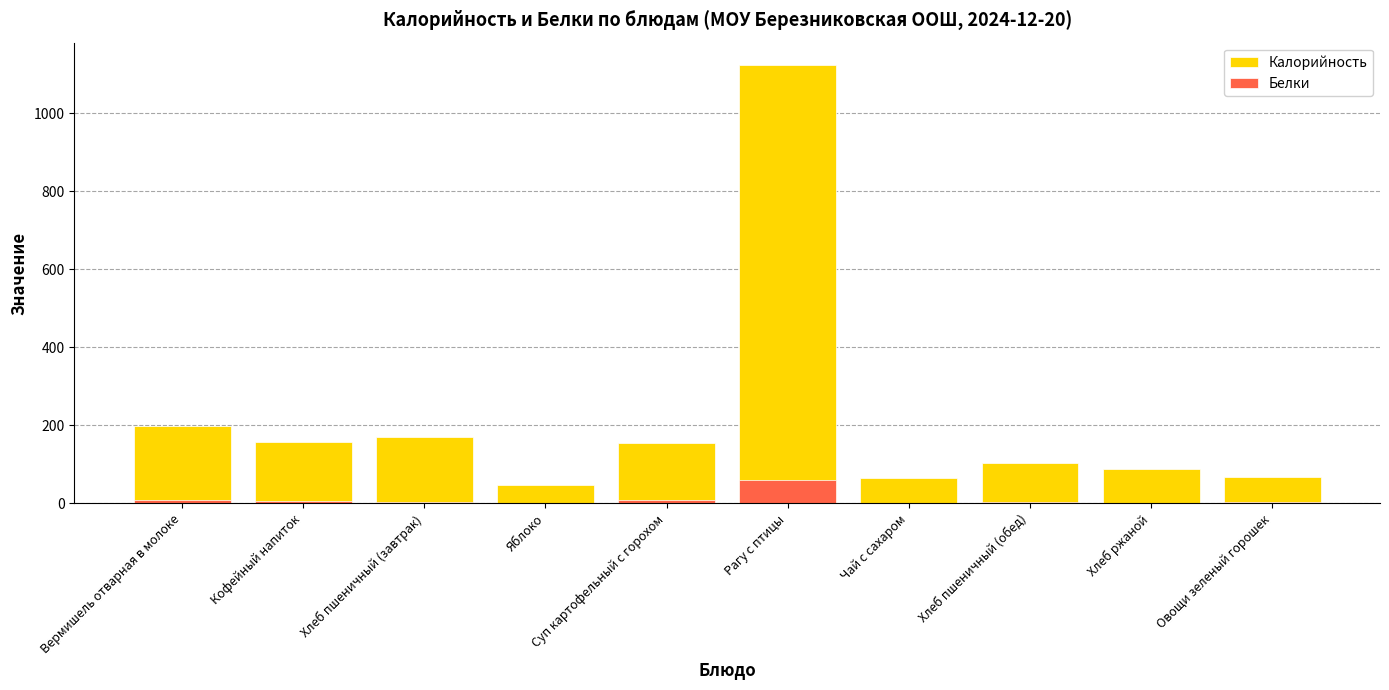

Reading left to right, list all the values displayed in this chart.

Калорийность: Вермишель отварная в молоке=198	Кофейный напиток=158	Хлеб пшеничный (завтрак)=170	Яблоко=47	Суп картофельный с горохом=156	Рагу с птицы=1125	Чай с сахаром=64	Хлеб пшеничный (обед)=104	Хлеб ржаной=88	Овощи зеленый горошек=69
Белки: Вермишель отварная в молоке=8	Кофейный напиток=5	Хлеб пшеничный (завтрак)=3	Яблоко=0	Суп картофельный с горохом=8	Рагу с птицы=61	Чай с сахаром=0	Хлеб пшеничный (обед)=3	Хлеб ржаной=2	Овощи зеленый горошек=4